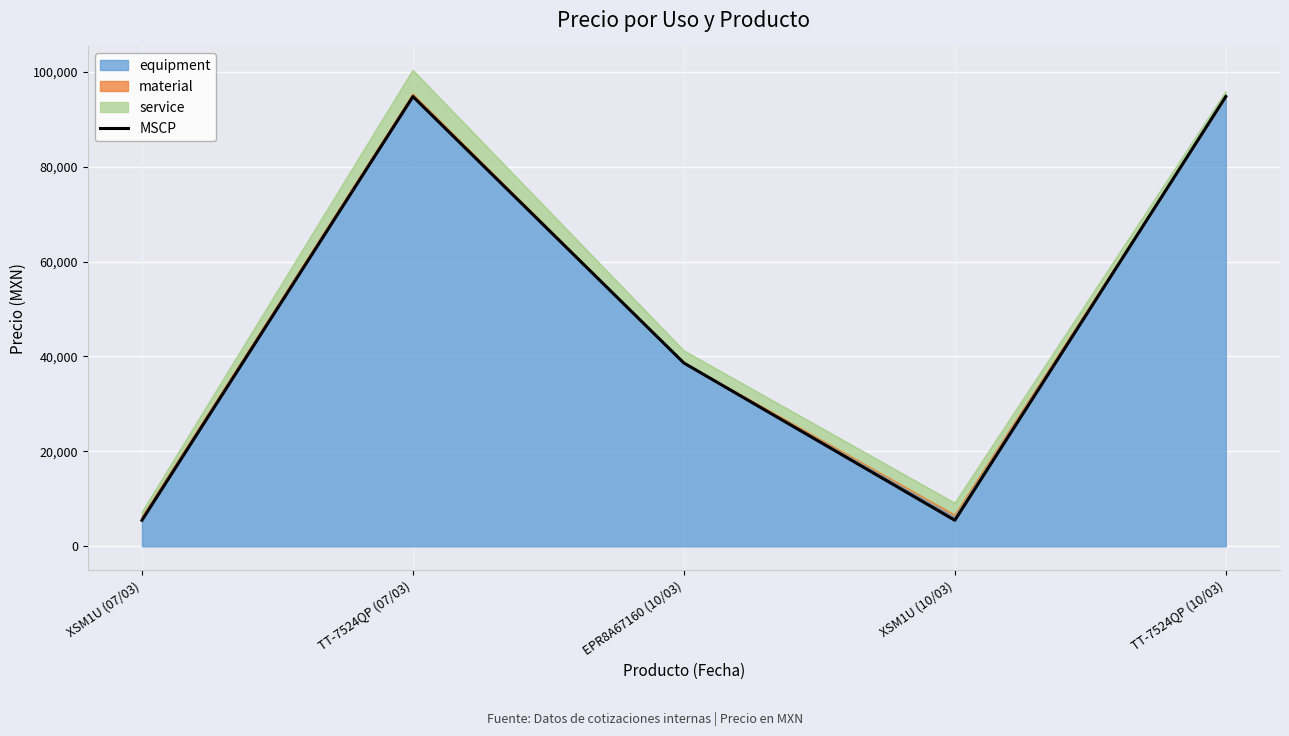

Between TT-7524QP (07/03) and XSM1U (07/03), which is larger?

TT-7524QP (07/03)